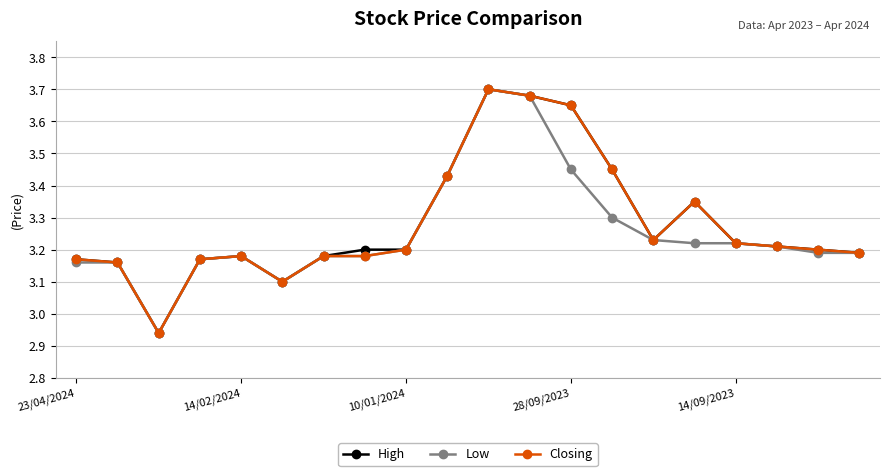

What are all the series names shown in the legend?

High, Low, Closing